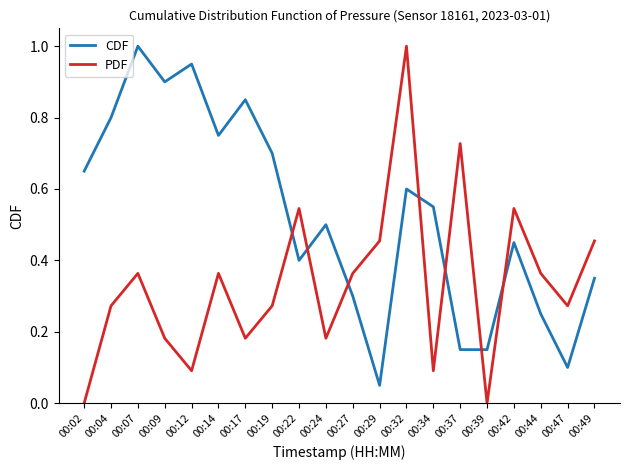

What is the difference between the maximum and minimum values in the PDF series?

1.0